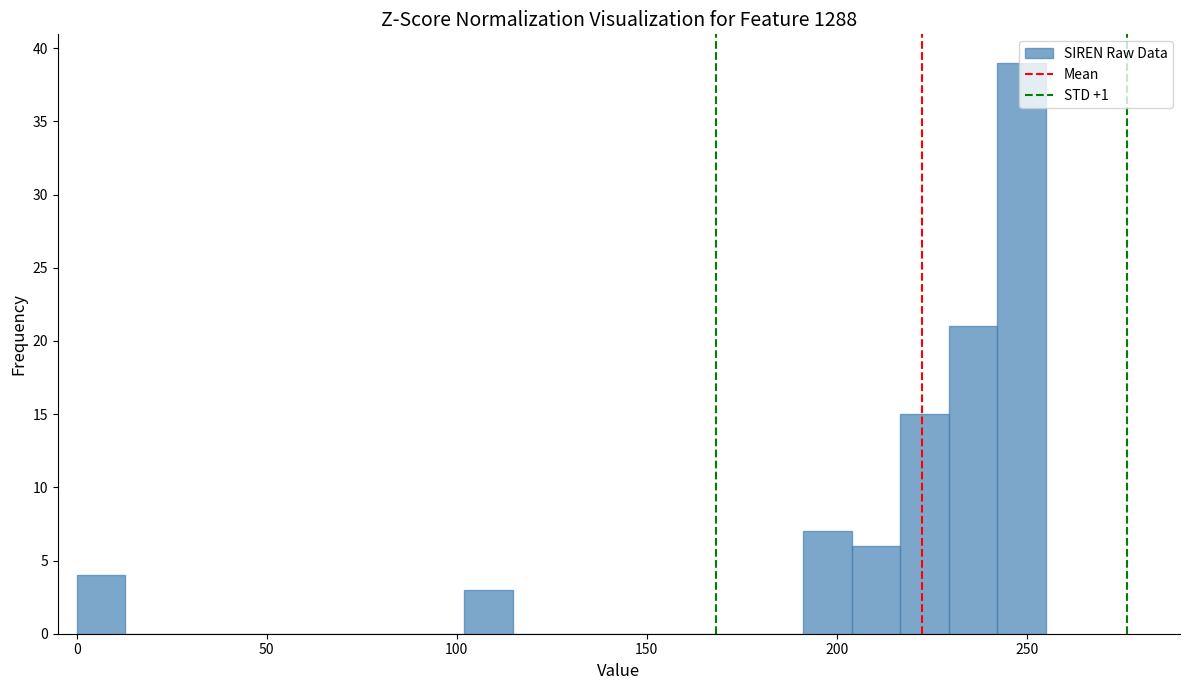

Around what value on the x-axis is the tallest bar? Give the approximate position of its centre, as read against the axis.

250